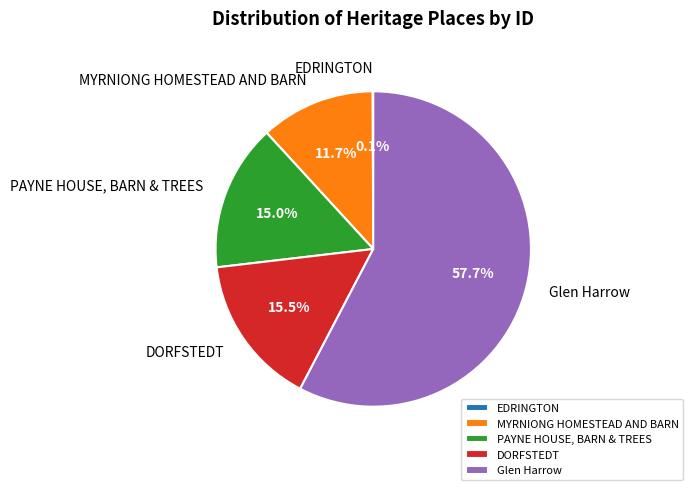

What percentage do Glen Harrow and PAYNE HOUSE, BARN & TREES together represent?

72.7%